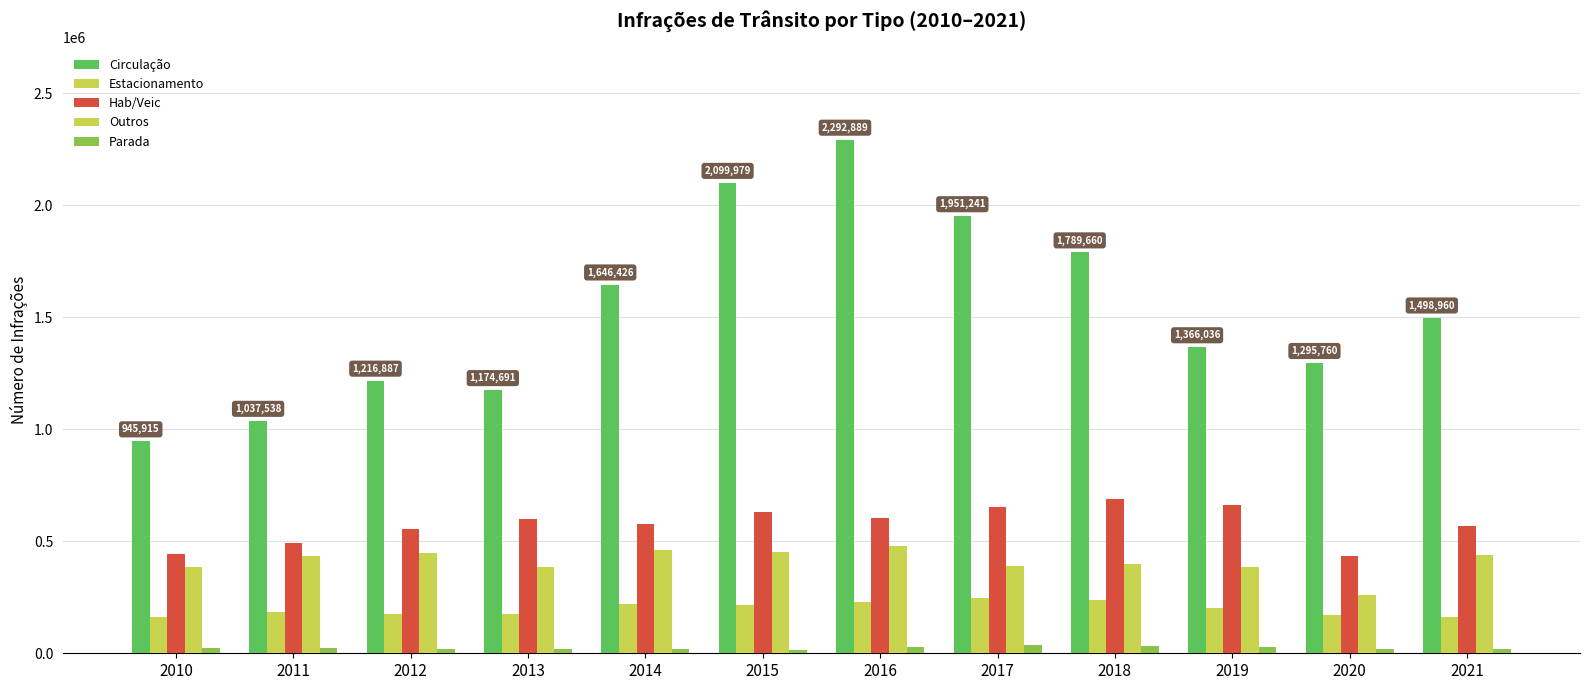

How many values in the Hab/Veic series are below 597680?

6